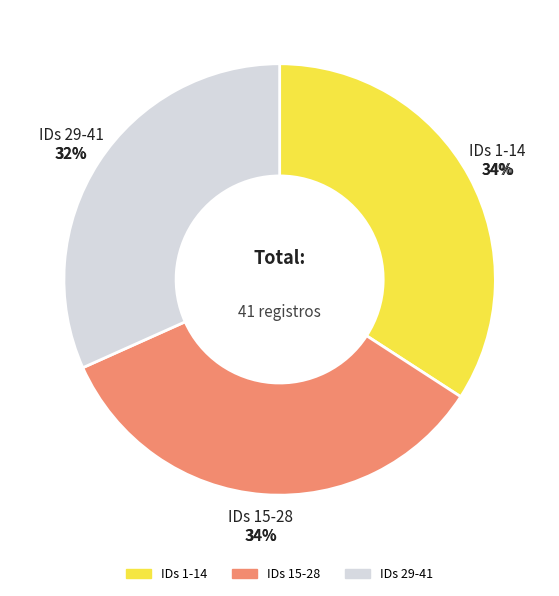

The N/A slice represents 99% of the pie. True or false?

False